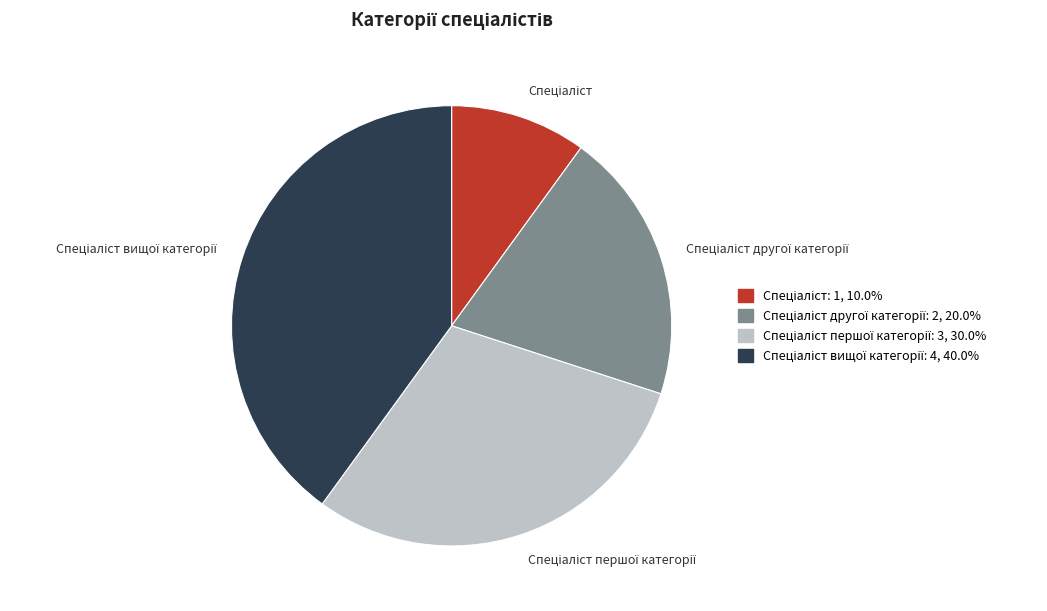

Does any single category account for the majority?

No